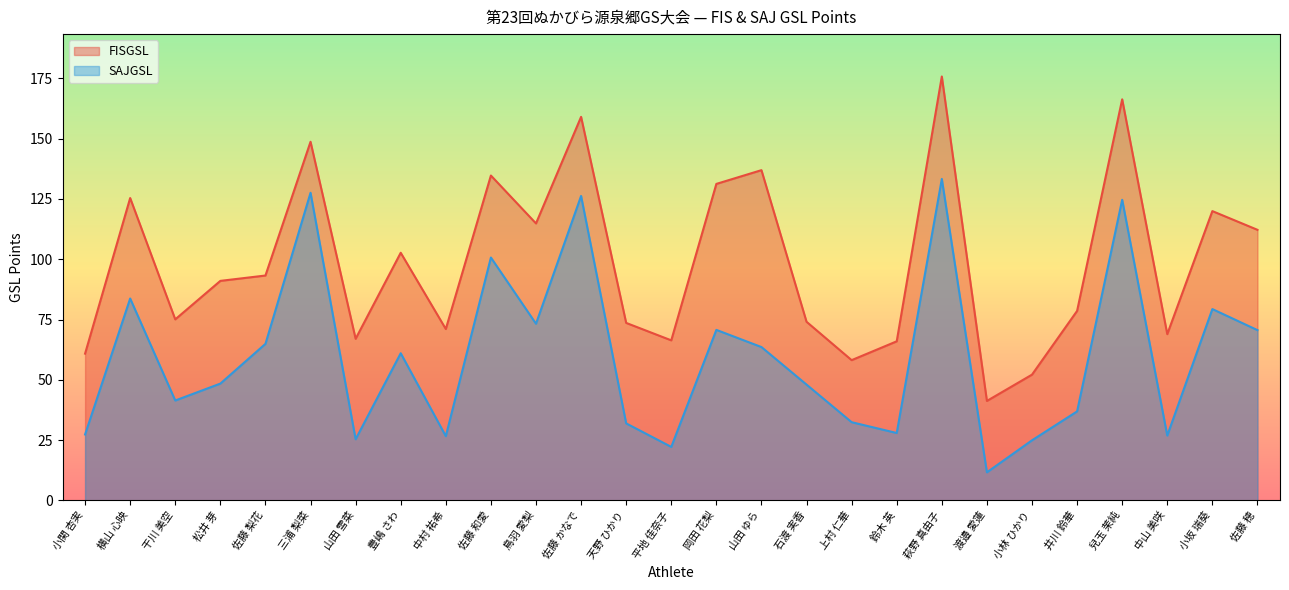

The FISGSL series shows 60.9 at 小関 杏実. True or false?

True